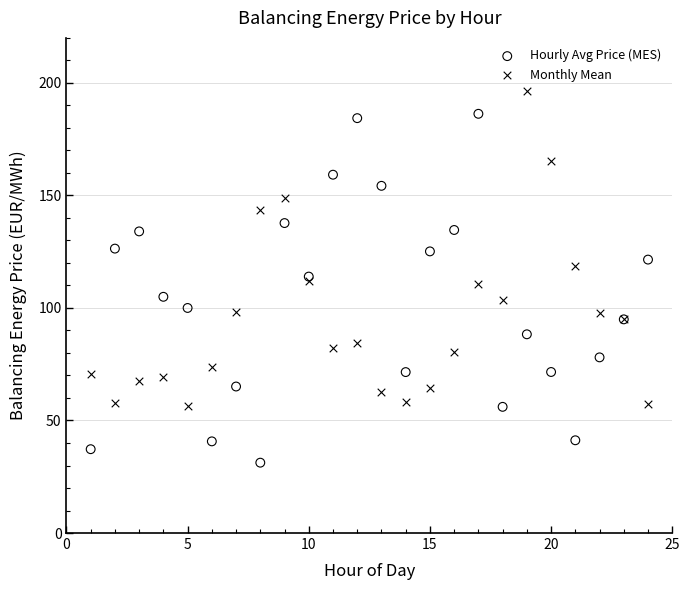

What are all the series names shown in the legend?

Hourly Avg Price (MES), Monthly Mean